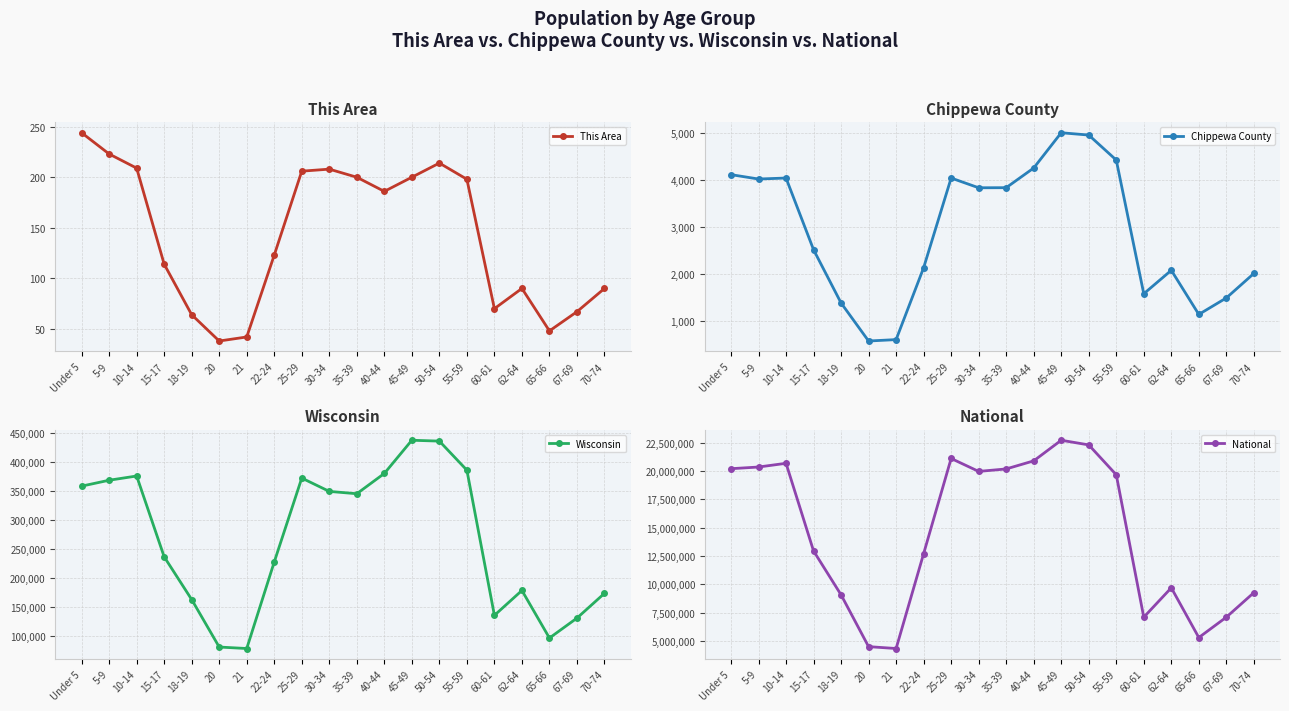

What is the difference between the This Area values at 60-61 and 15-17?

44